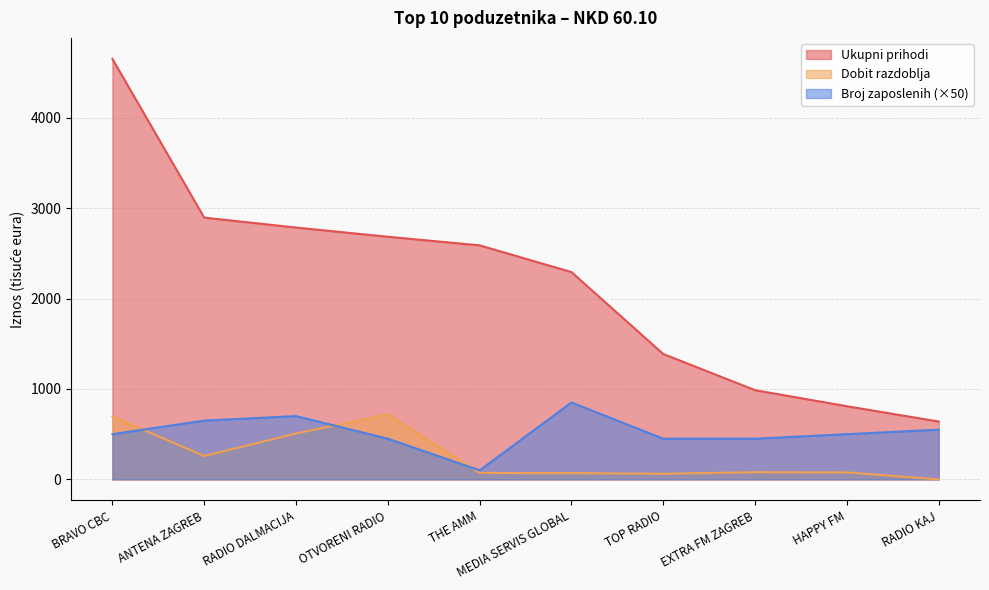

Which category has the lowest value across all series?

RADIO KAJ